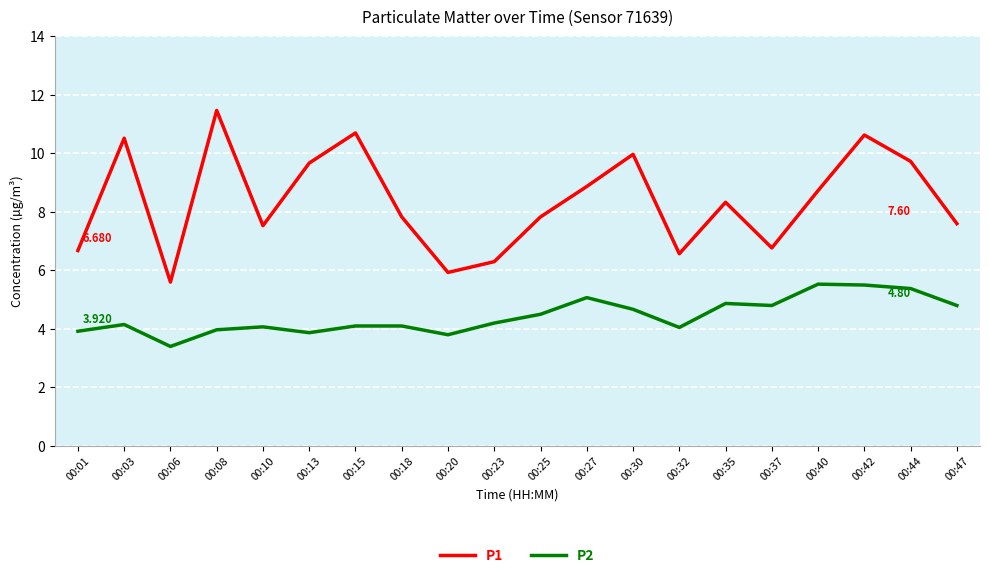

What value does the P1 series have at 00:47?

7.6